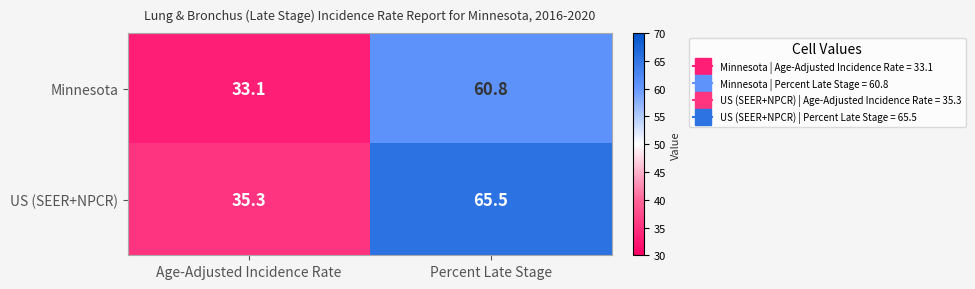

Between Age-Adjusted Incidence Rate and Percent Late Stage, which series saw the biggest shift?

US (SEER+NPCR)